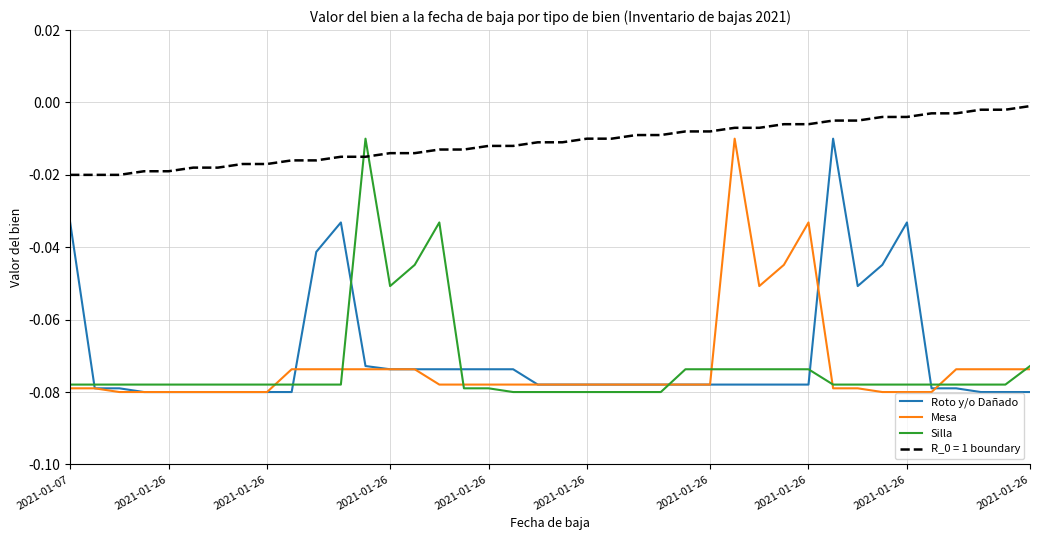

What is the difference between the maximum and minimum values in the Mesa series?

0.1